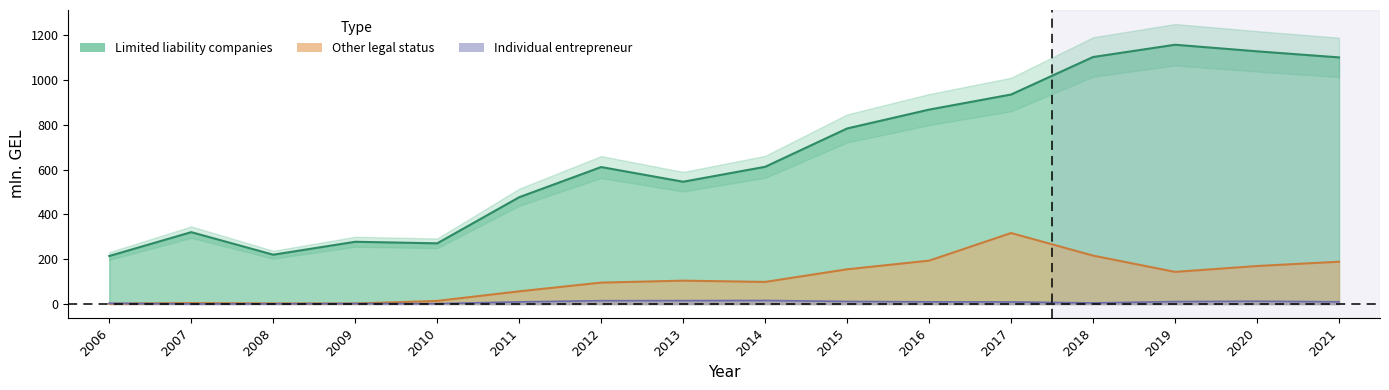

True or false: Other legal status has more than 1 points higher than both neighbors.

True